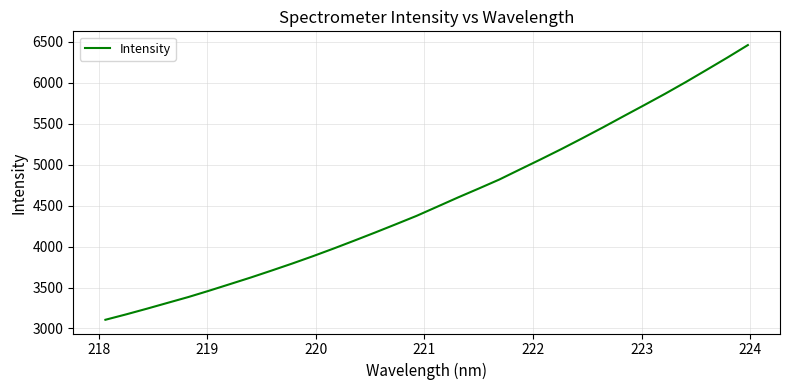

What is the greatest value displayed?

6460.0